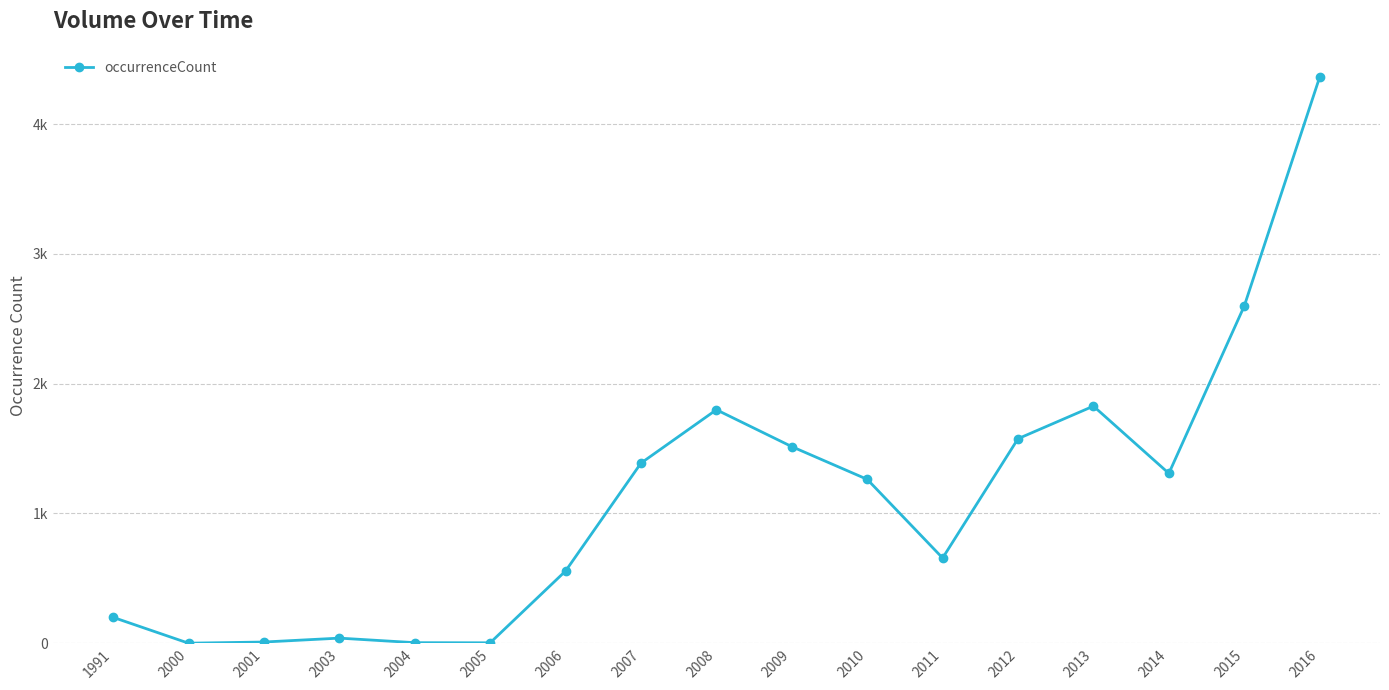

At which category does the data reach its first local peak?

2003